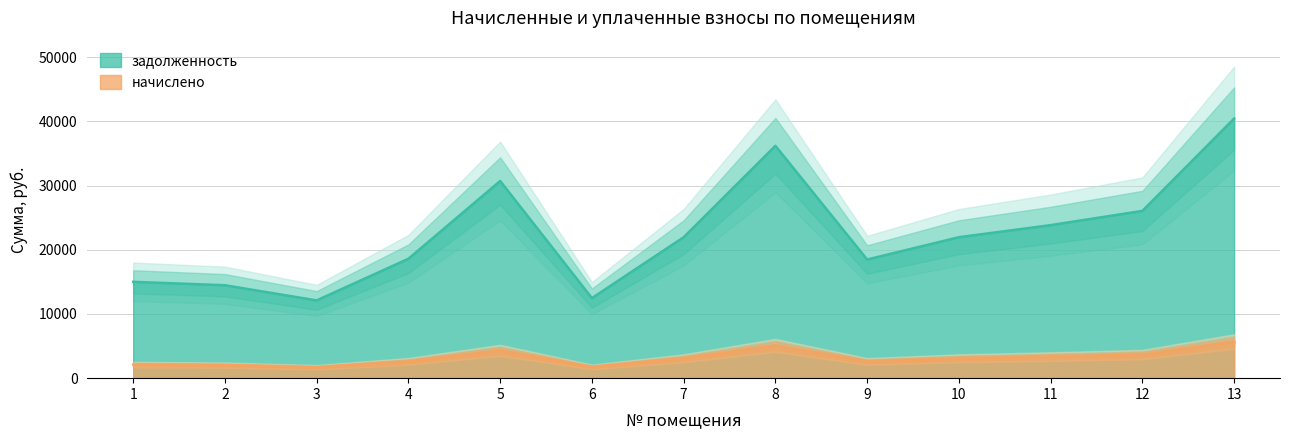

What is the spread (max minus min) of values at 4?

15973.6